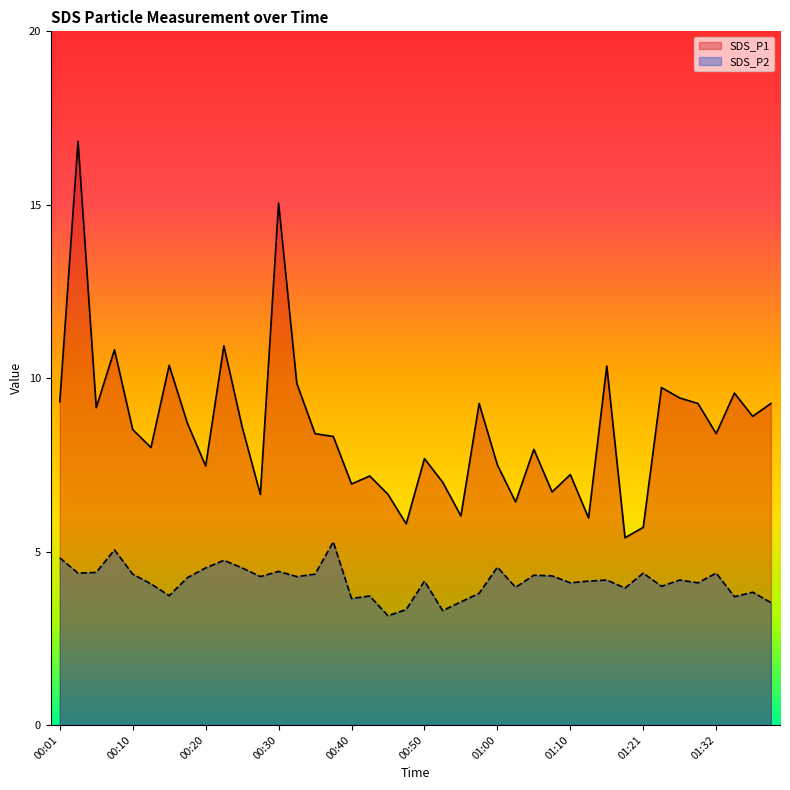

What is the value of the SDS_P1 point at the 13th from the left?

15.1